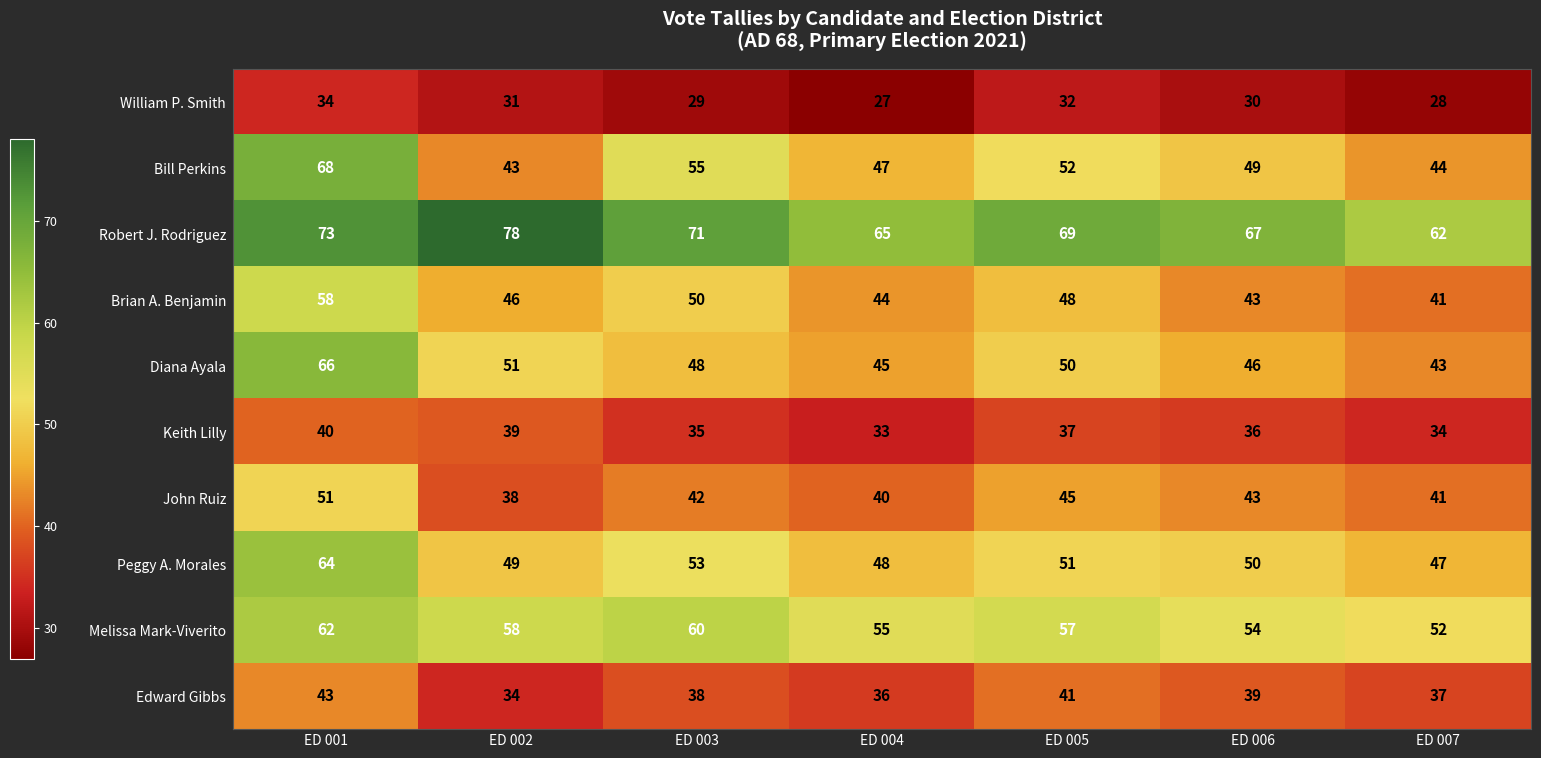

How many categories are shown in the chart?

7